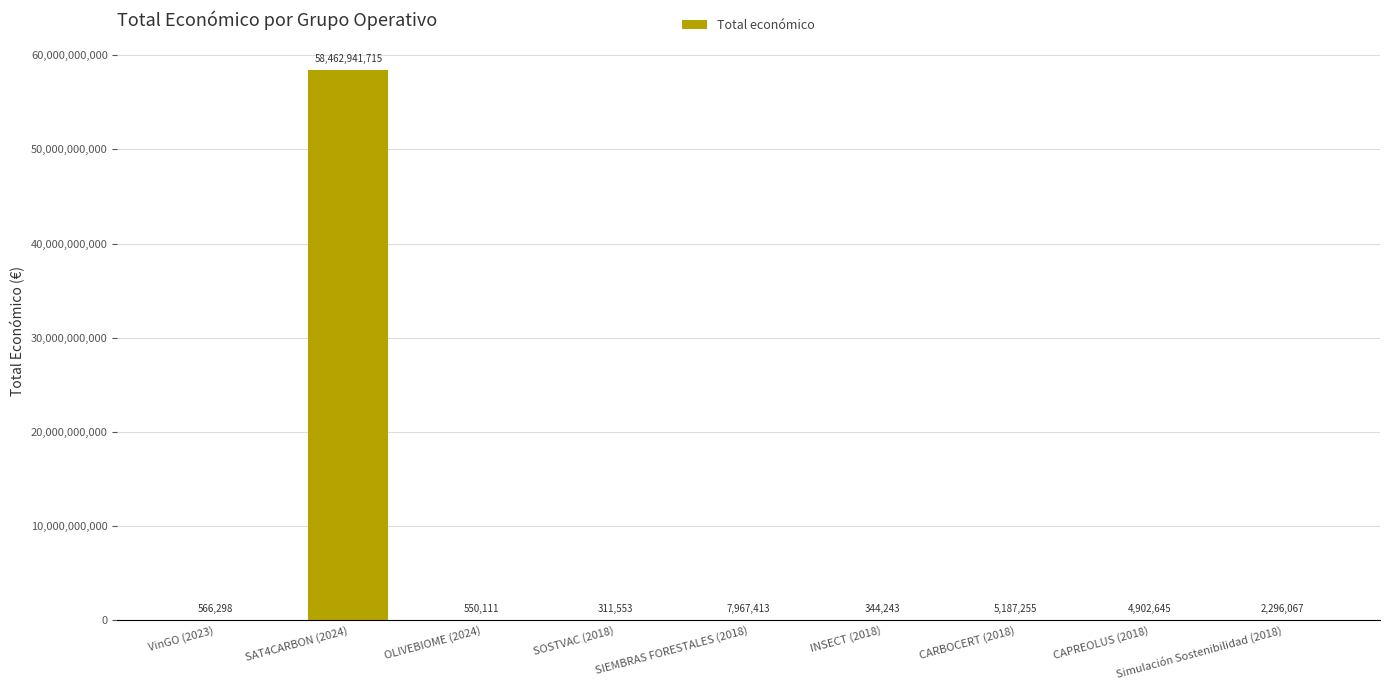

What is the average value?

6498340811